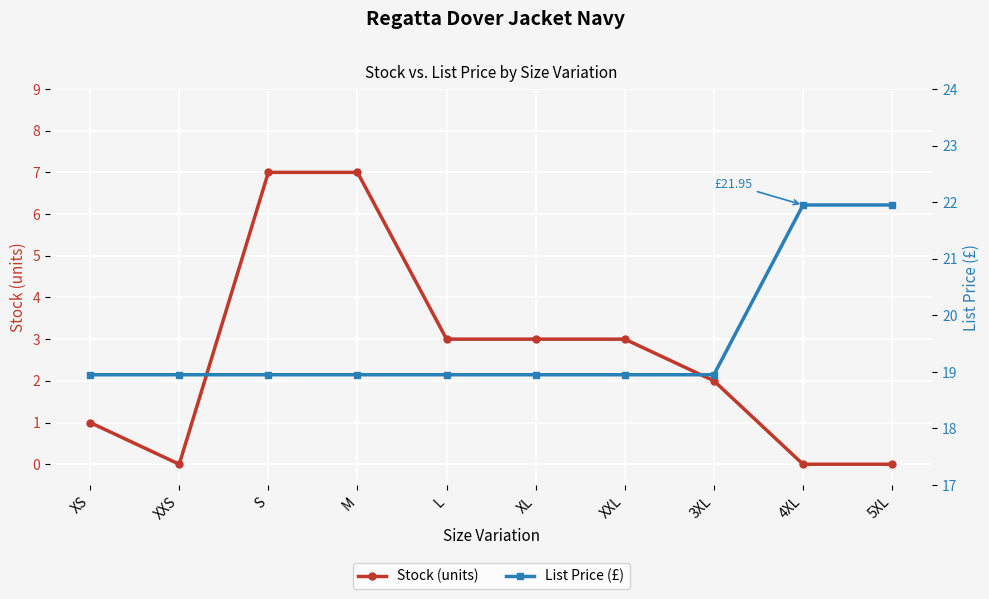

Between M and 5XL, which series saw the biggest shift?

Stock (units)